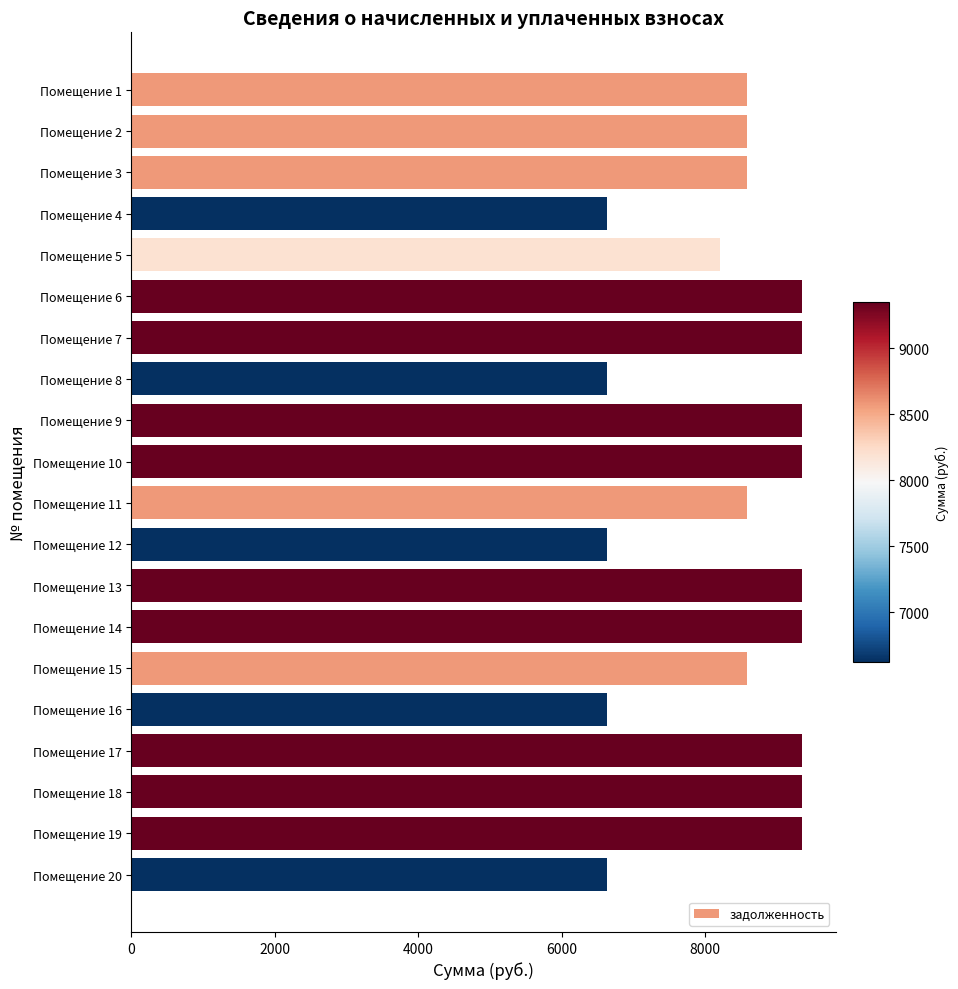

What is the change in value from Помещение 11 to Помещение 18?

+768.0